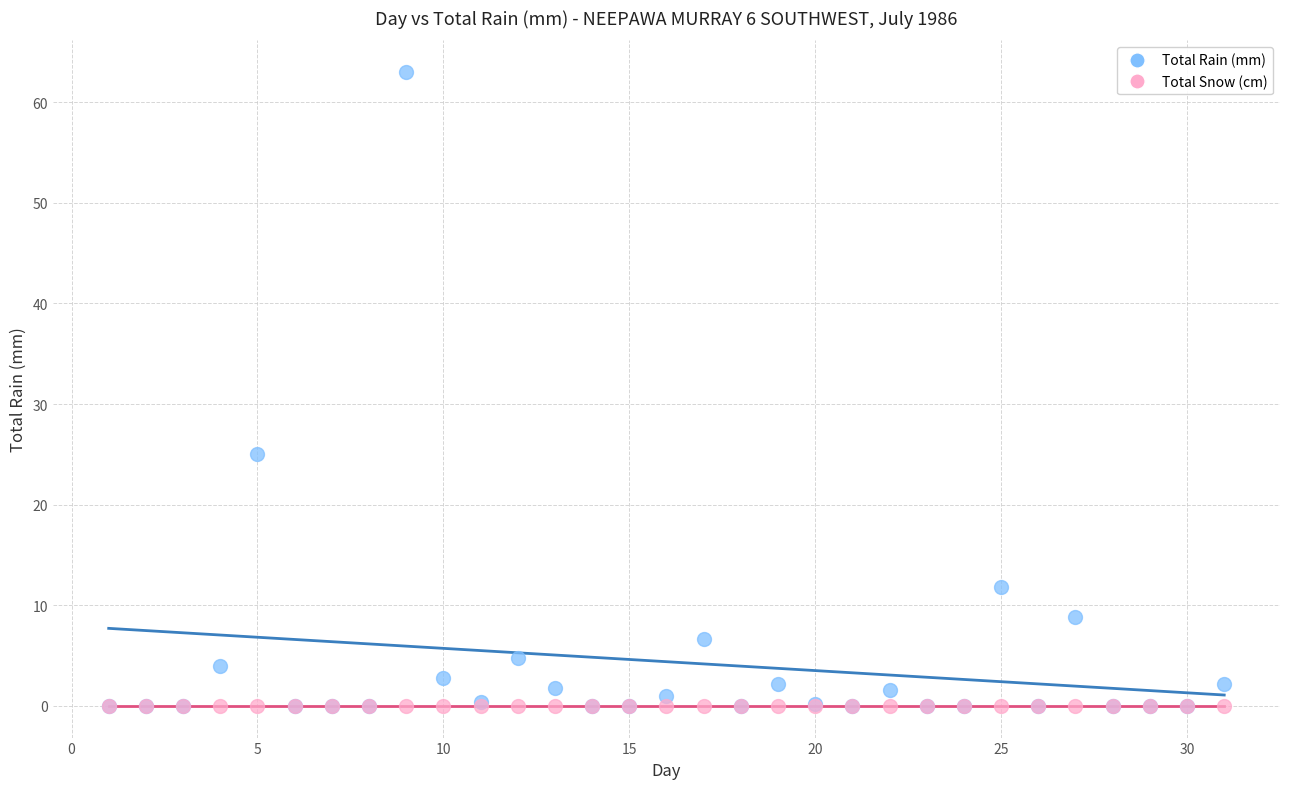

What are all the series names shown in the legend?

Total Rain (mm), Total Snow (cm)